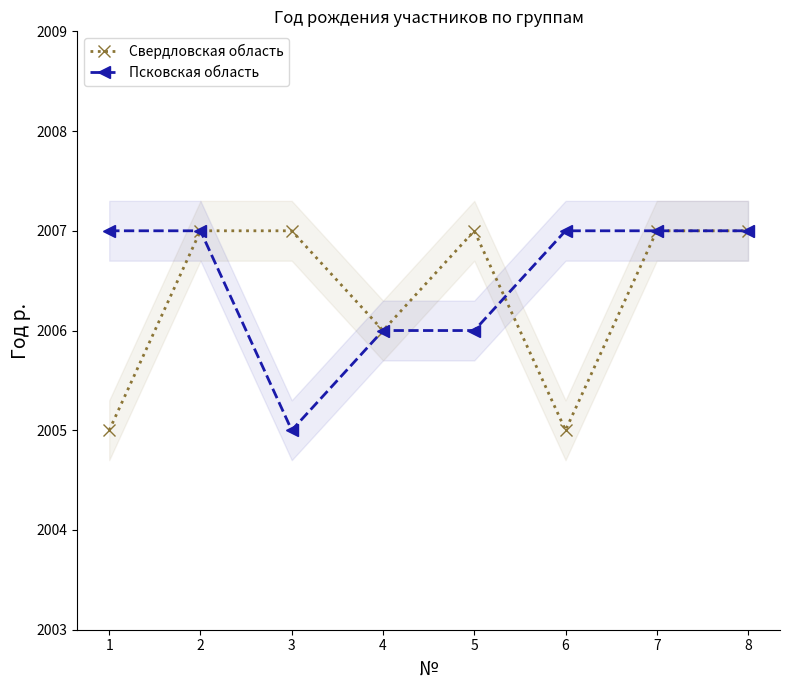

At which category is the sum across all series the highest?

2